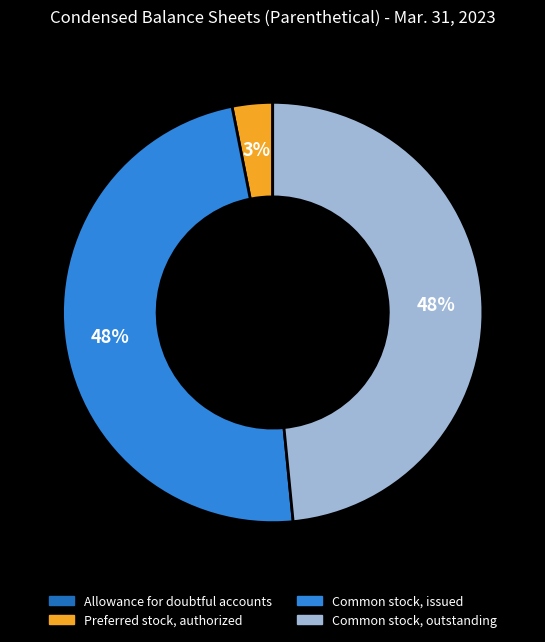

To the nearest percent, what is the difference between the largest and smallest slice percentages?

48%